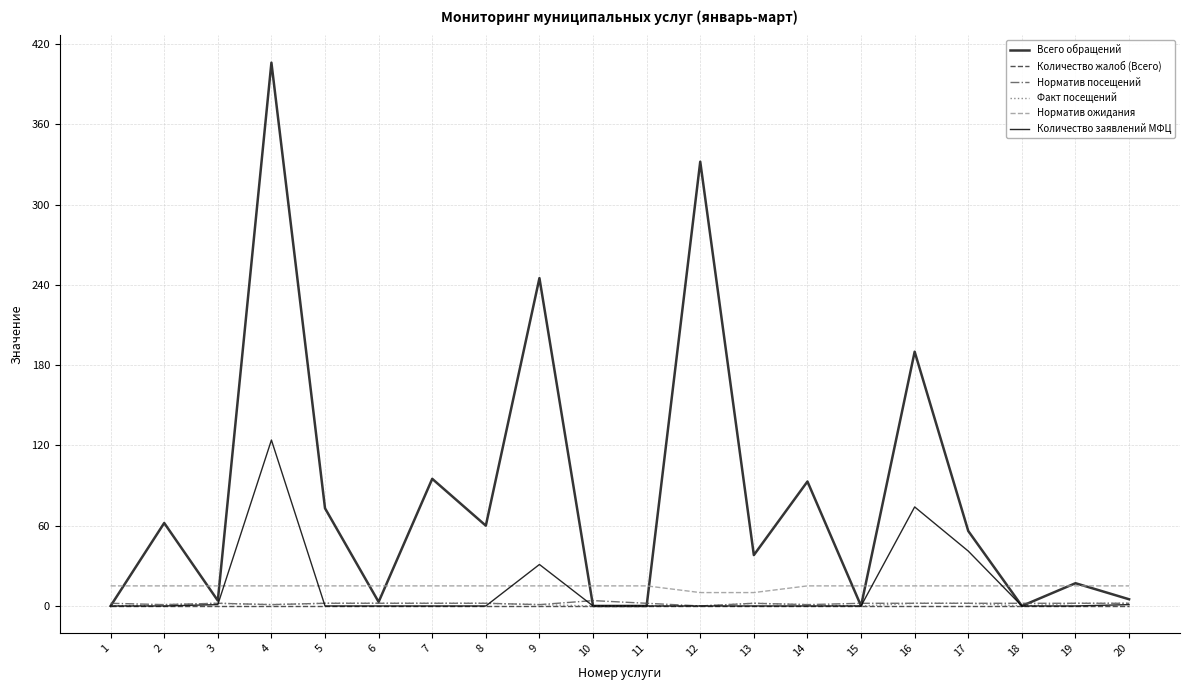

Rank the categories by Всего обращений value from lowest to highest.

1, 10, 11, 15, 18, 6, 3, 20, 19, 13, 17, 8, 2, 5, 14, 7, 16, 9, 12, 4